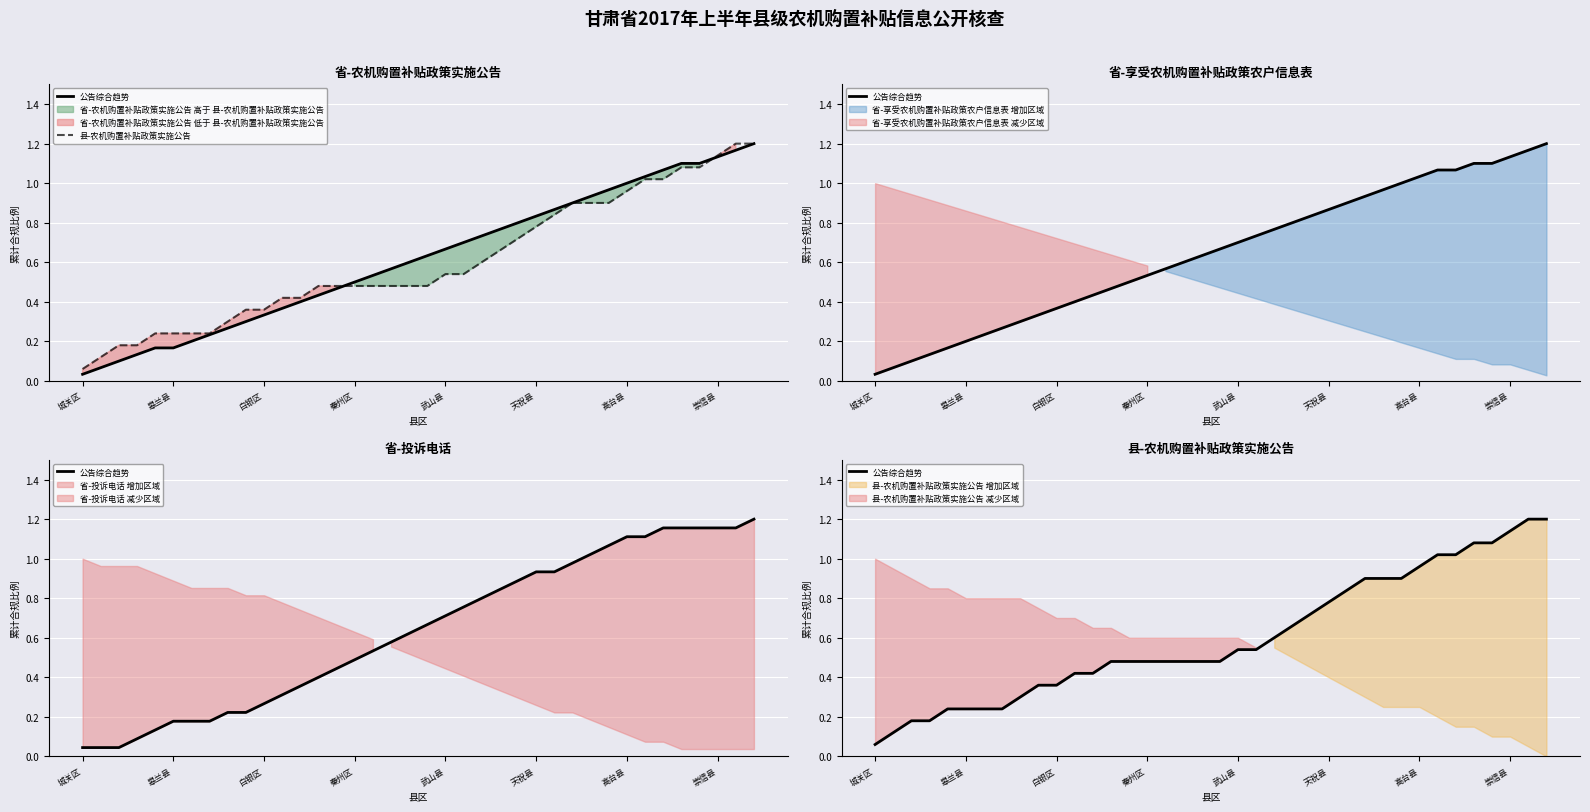

True or false: 县-农机购置补贴政策实施公告 and 公告综合趋势 intersect in this chart.

False